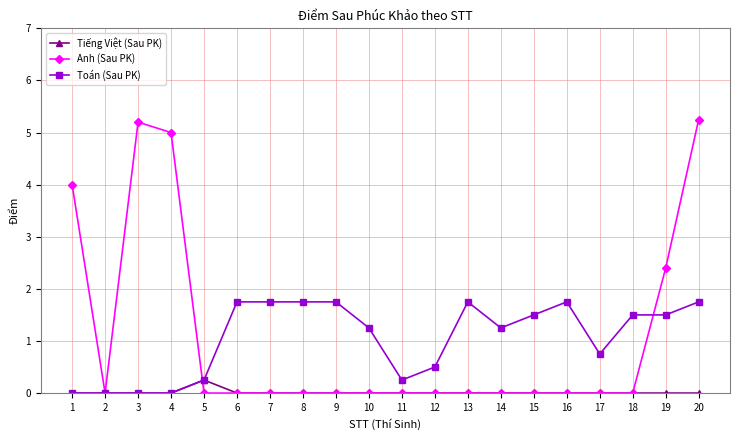

What is the value of the Toán (Sau PK) point at the 15th from the left?

1.5